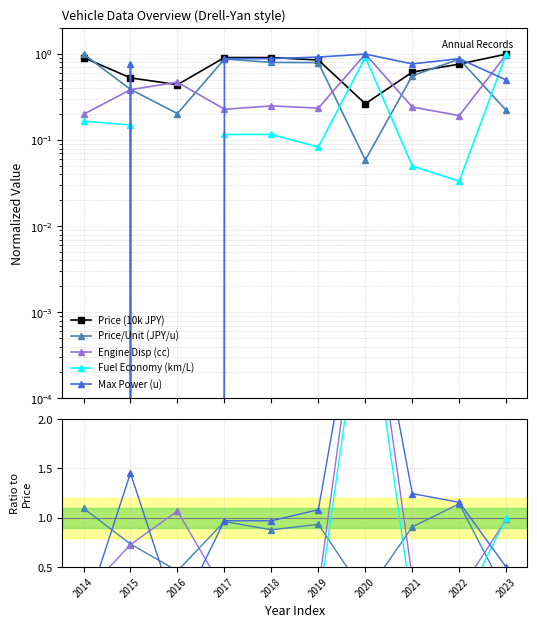

The Price/Unit (JPY/u) series shows 0.9 at 2018. True or false?

True